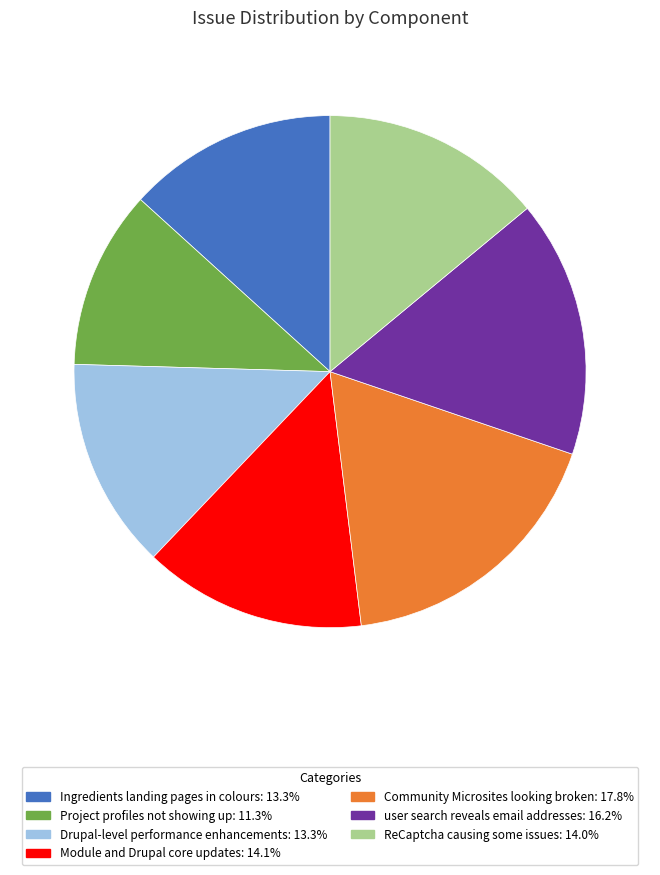

What is the smallest slice in the pie chart?

Project profiles not showing up